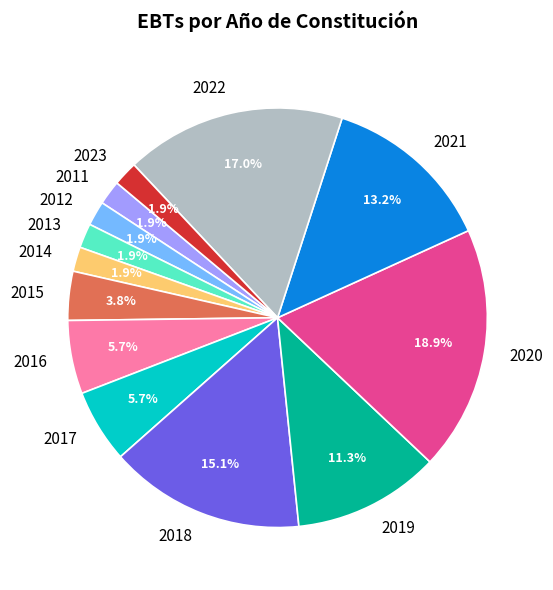

To the nearest percent, what portion does 2016 represent?

6%